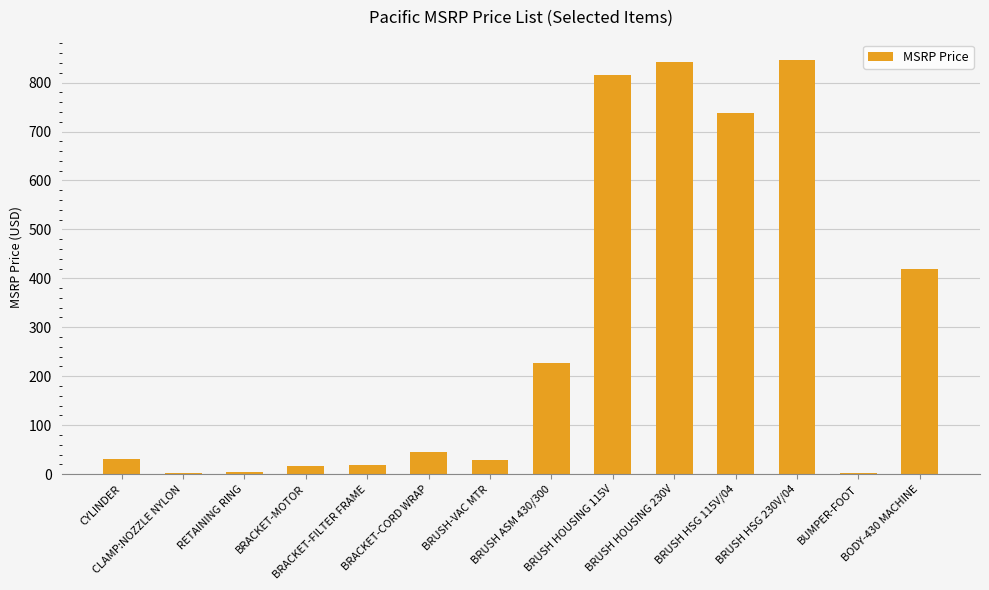

What is the sum of all values?

4035.2